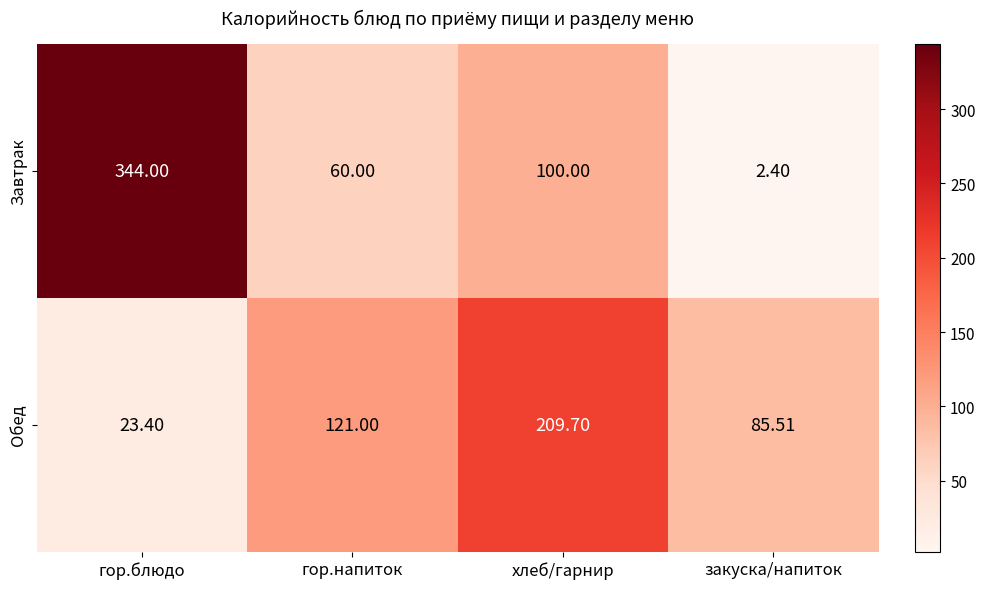

Rank the series by their average value, from lowest to highest.

Обед, Завтрак